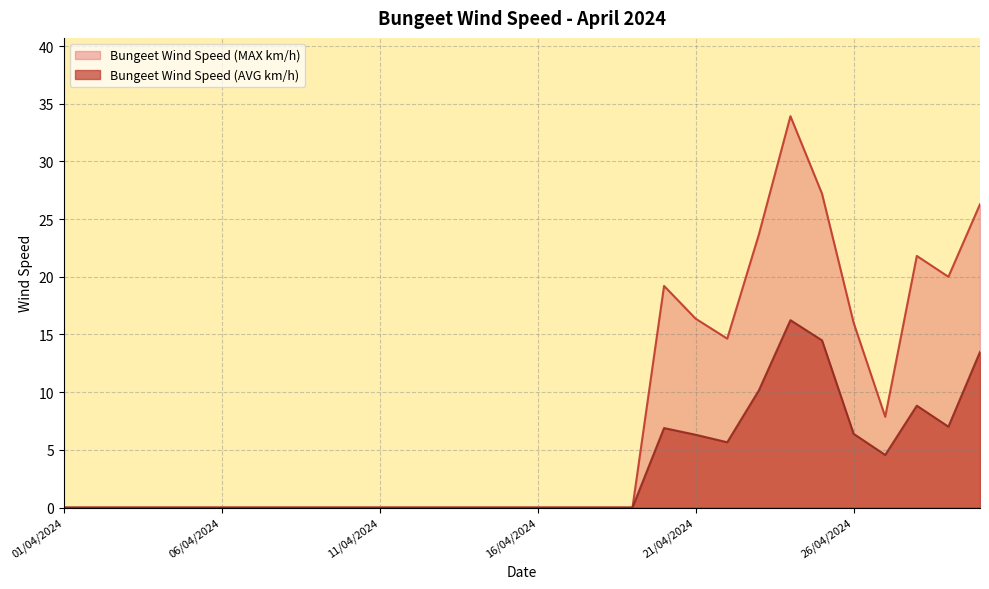

At how many categories does at least one series exceed 33?

1